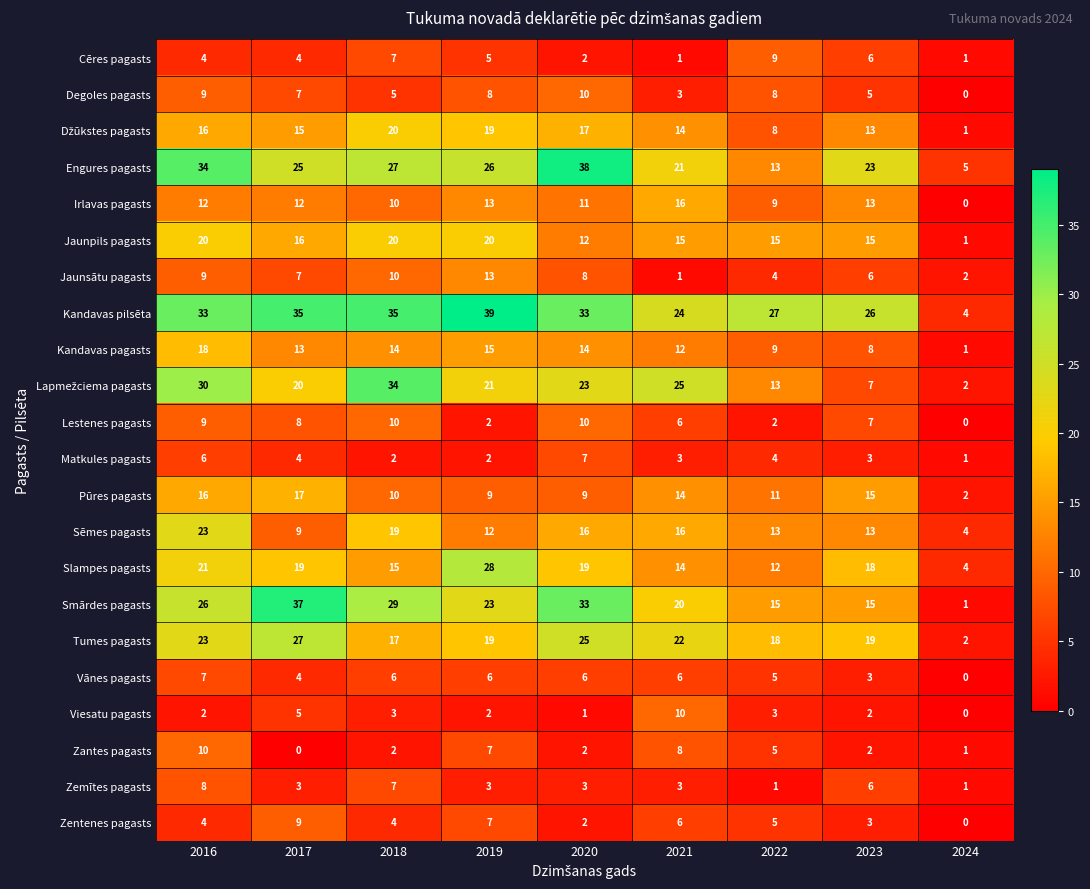

What is the approximate value of Lestenes pagasts at 2023, to the nearest 10?

10